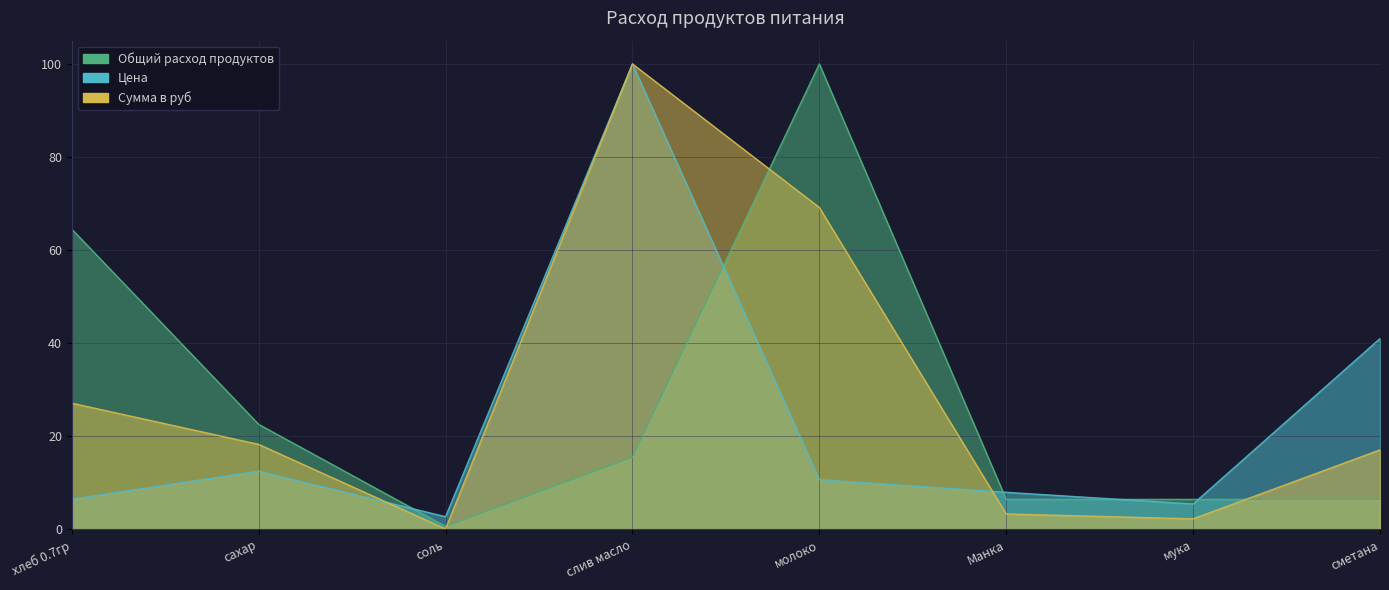

At which label does Цена first exceed 10?

сахар